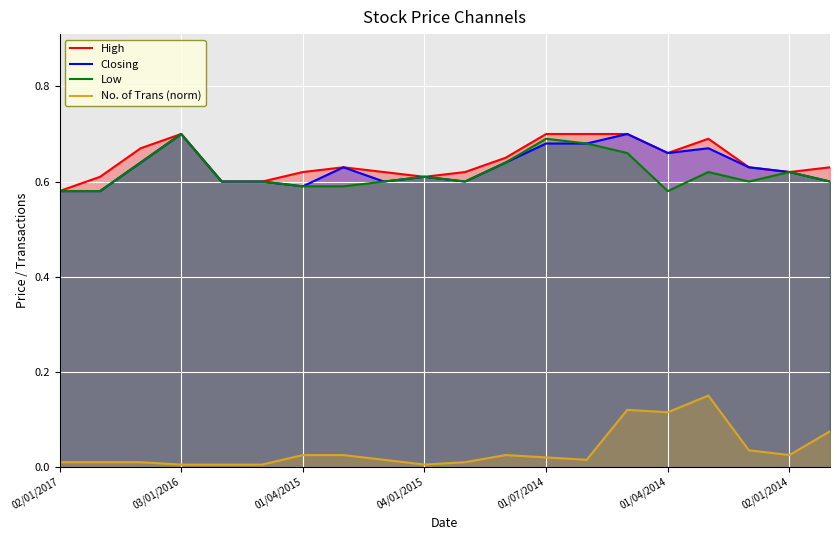

At how many categories does at least one series exceed 0?

20